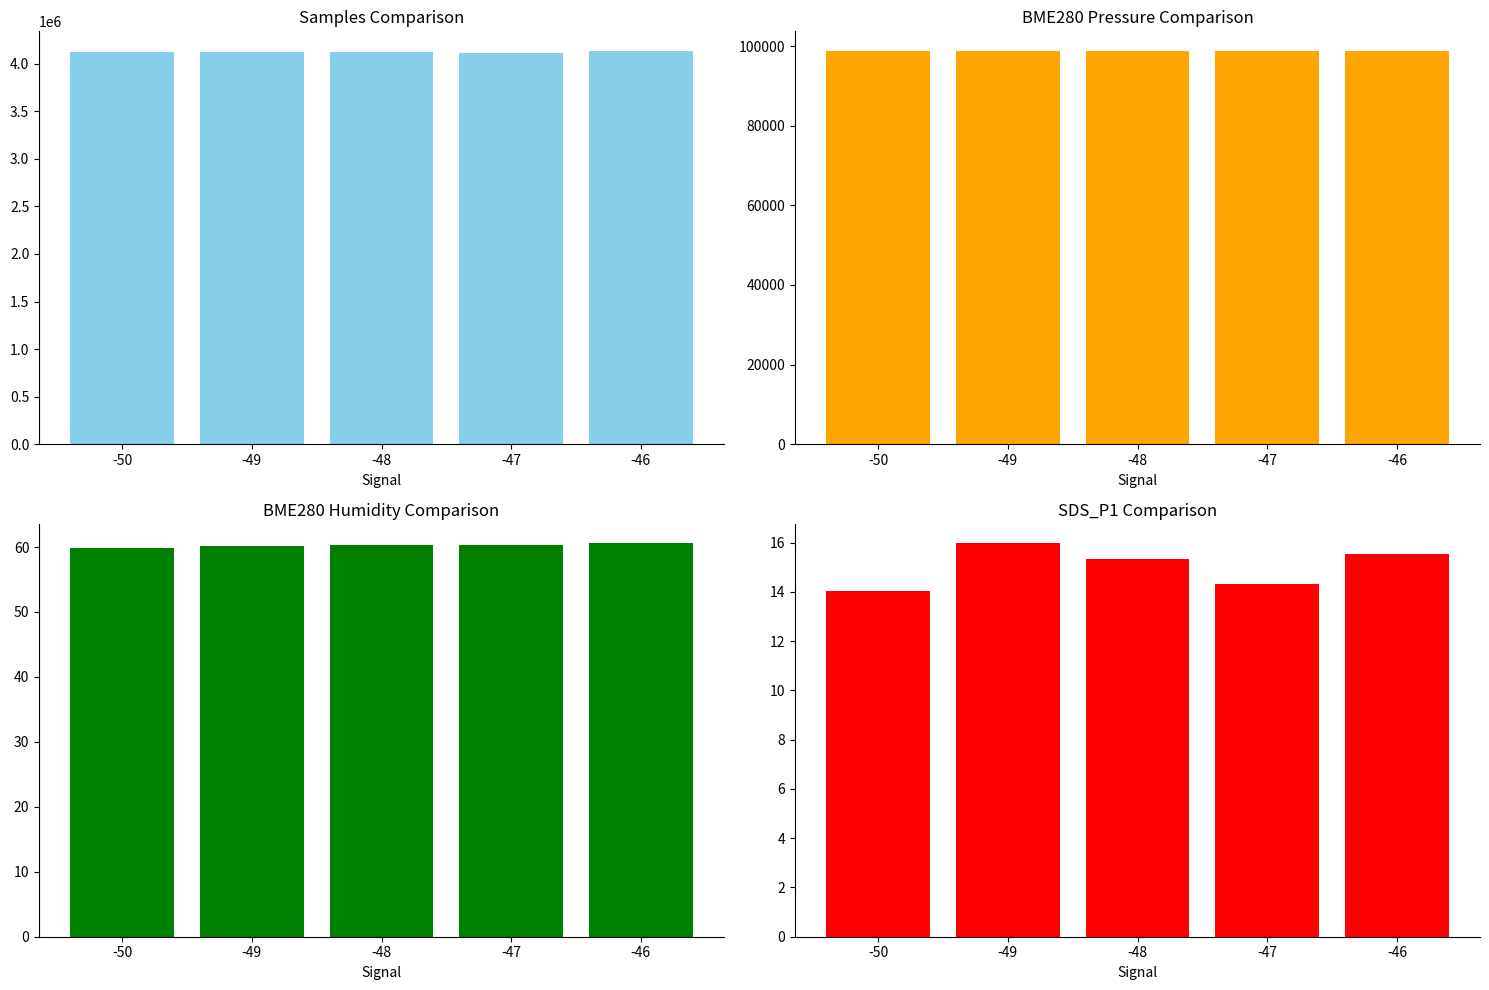

Does the chart contain any negative values?

No